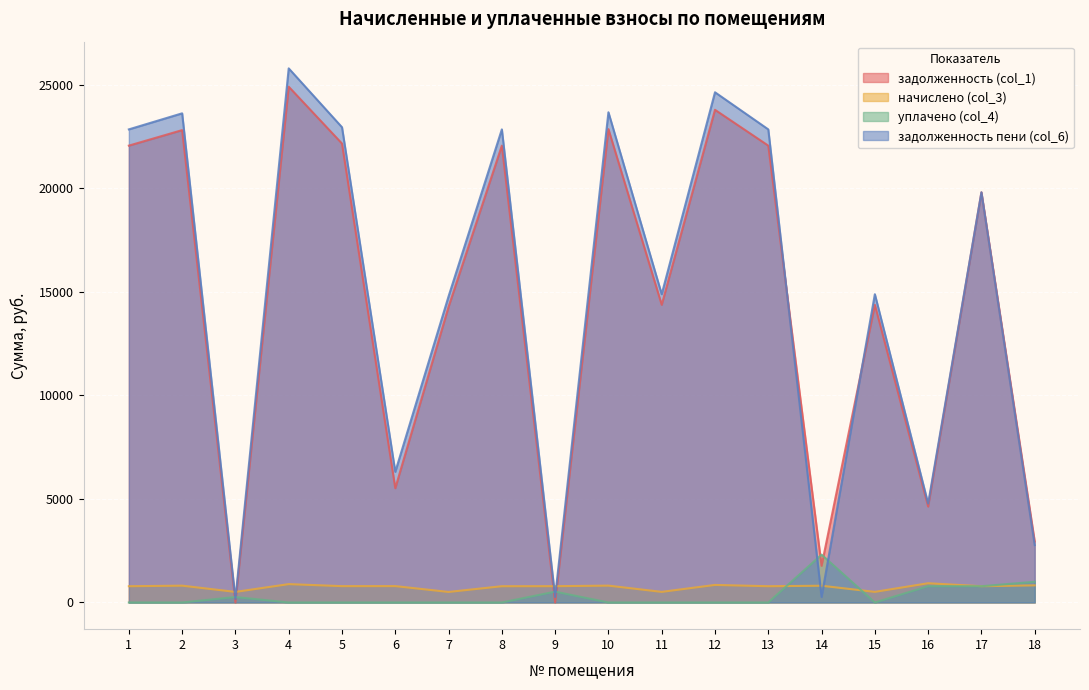

In уплачено (col_4), how many points are higher than both neighbors (excluding endpoints)?

3